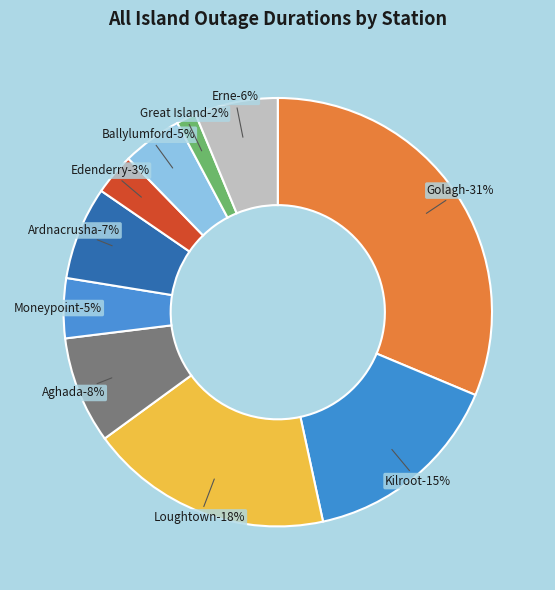

Is it true that Moneypoint is 5% of the pie?

True